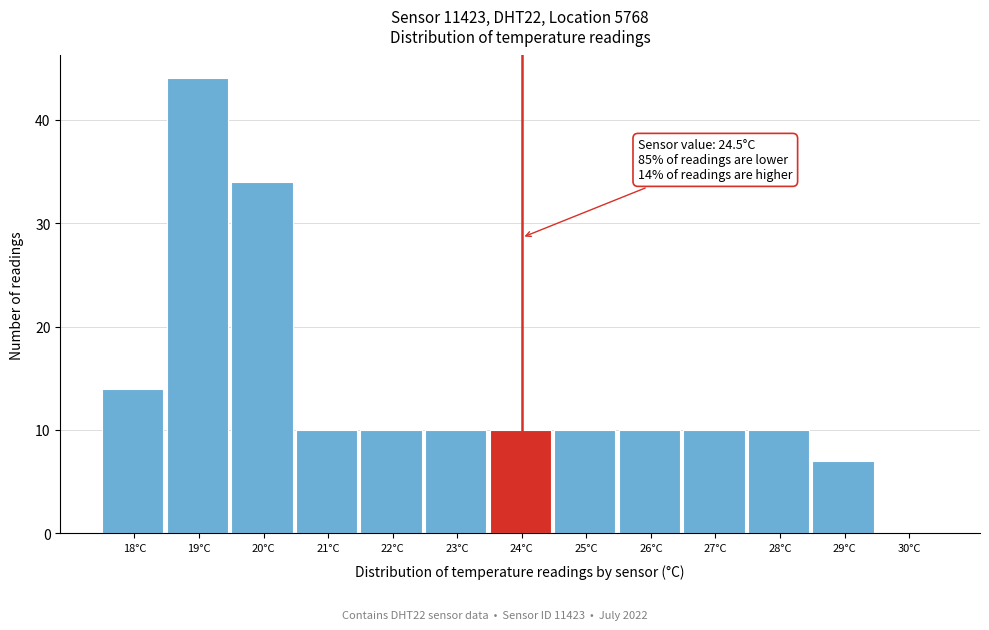

Reading right to left, list all the values displayed in this chart.

30°C=0	29°C=7	28°C=10	27°C=10	26°C=10	25°C=10	24°C=10	23°C=10	22°C=10	21°C=10	20°C=34	19°C=44	18°C=14